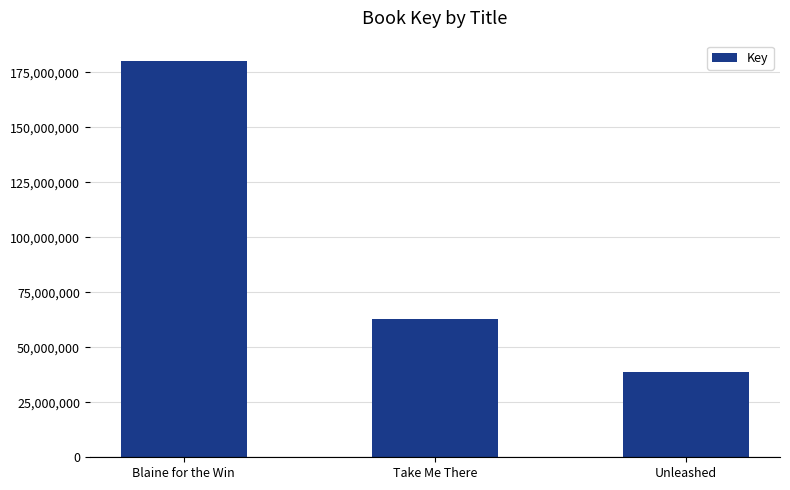

What position from the right is Unleashed?

1